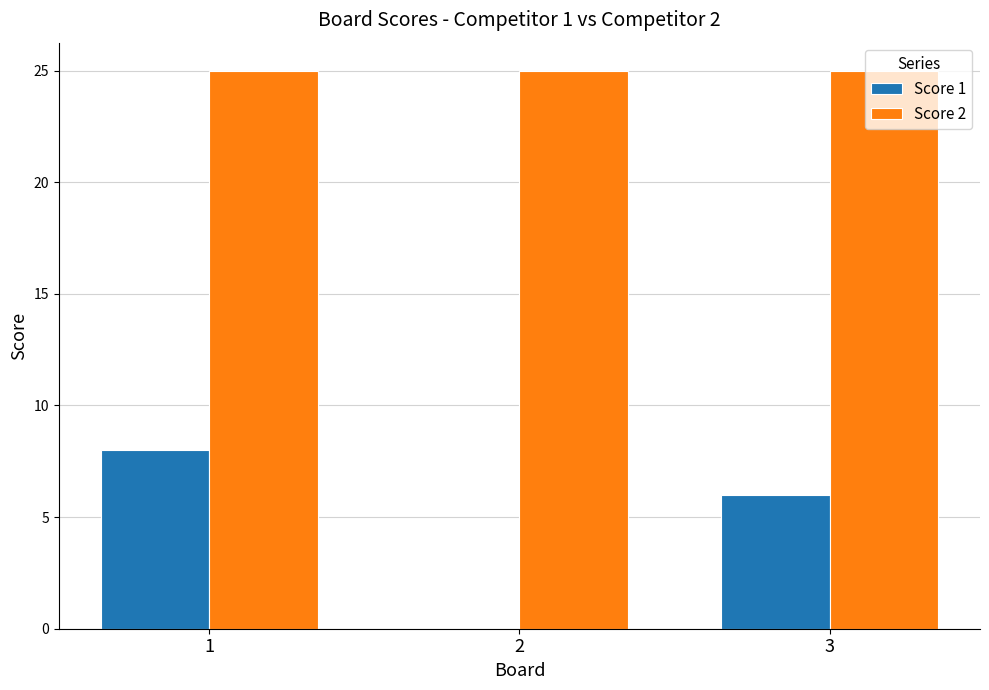

What are all the series names shown in the legend?

Score 1, Score 2